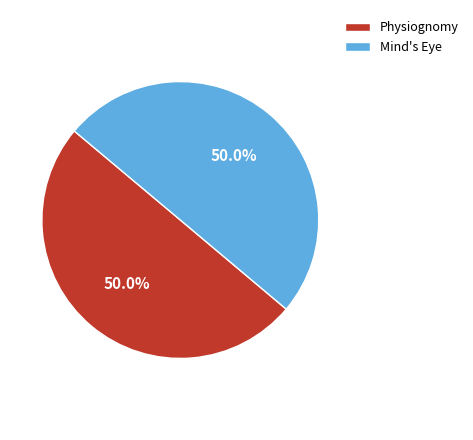

What is the ratio of the value at Physiognomy to the value at Mind's Eye?

1.0